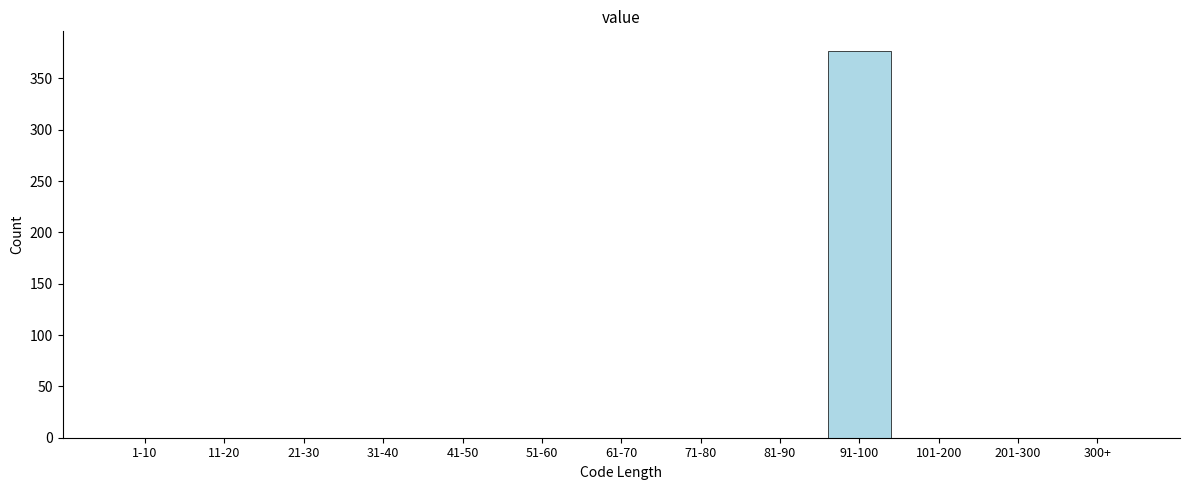

Reading left to right, list all the values displayed in this chart.

1-10=0	11-20=0	21-30=0	31-40=0	41-50=0	51-60=0	61-70=0	71-80=0	81-90=0	91-100=377	101-200=0	201-300=0	300+=0